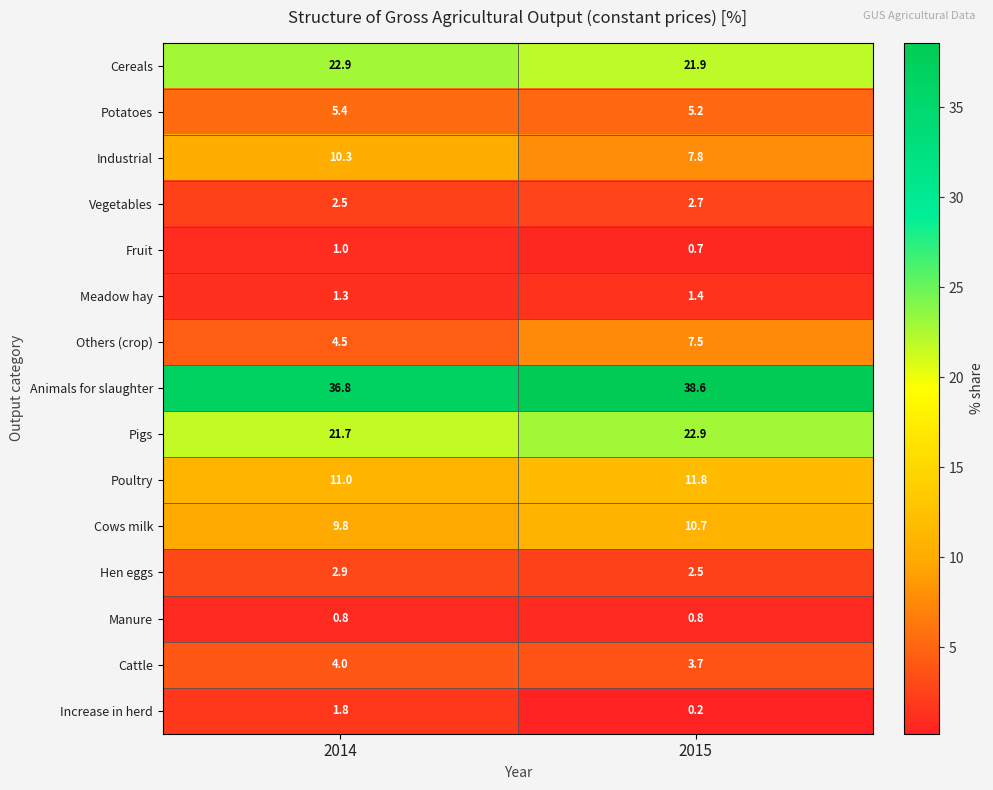

Reading left to right, what are all the values shown in this chart?

Cereals: 22.9	21.9
Potatoes: 5.4	5.2
Industrial: 10.3	7.8
Vegetables: 2.5	2.7
Fruit: 1.0	0.7
Meadow hay: 1.3	1.4
Others (crop): 4.5	7.5
Animals for slaughter: 36.8	38.6
Pigs: 21.7	22.9
Poultry: 11.0	11.8
Cows milk: 9.8	10.7
Hen eggs: 2.9	2.5
Manure: 0.8	0.8
Cattle: 4.0	3.7
Increase in herd: 1.8	0.2